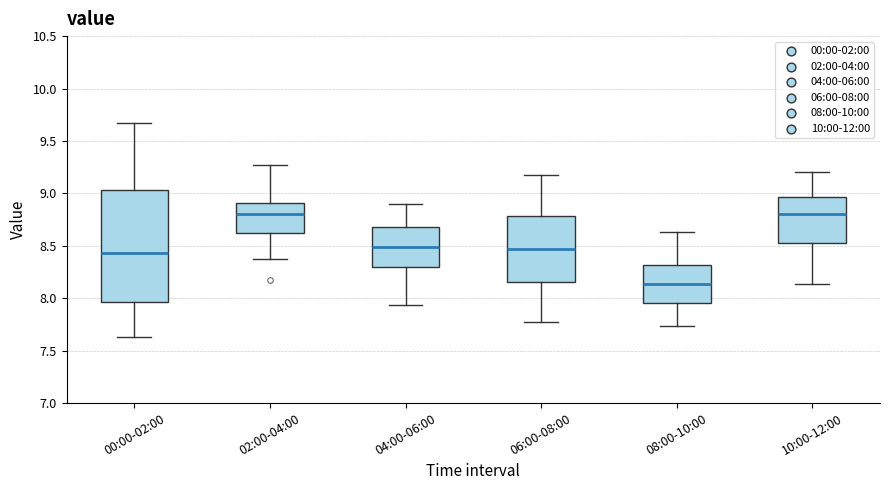

Comparing the boxes themselves (not the whiskers), which one is the tallest?

00:00-02:00